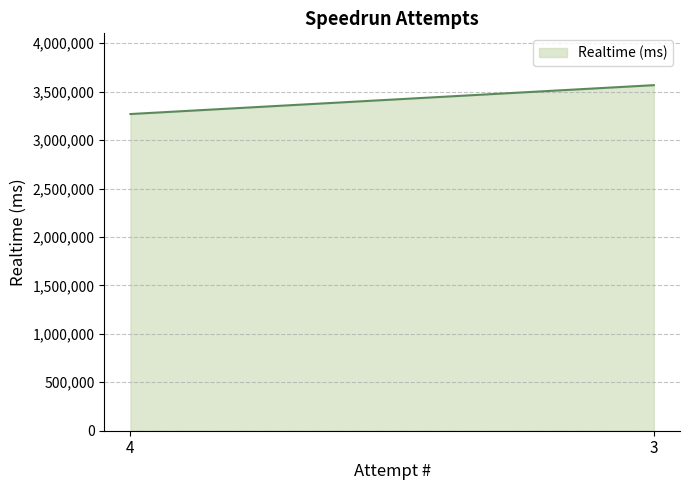

Does the chart have visible grid lines?

Yes